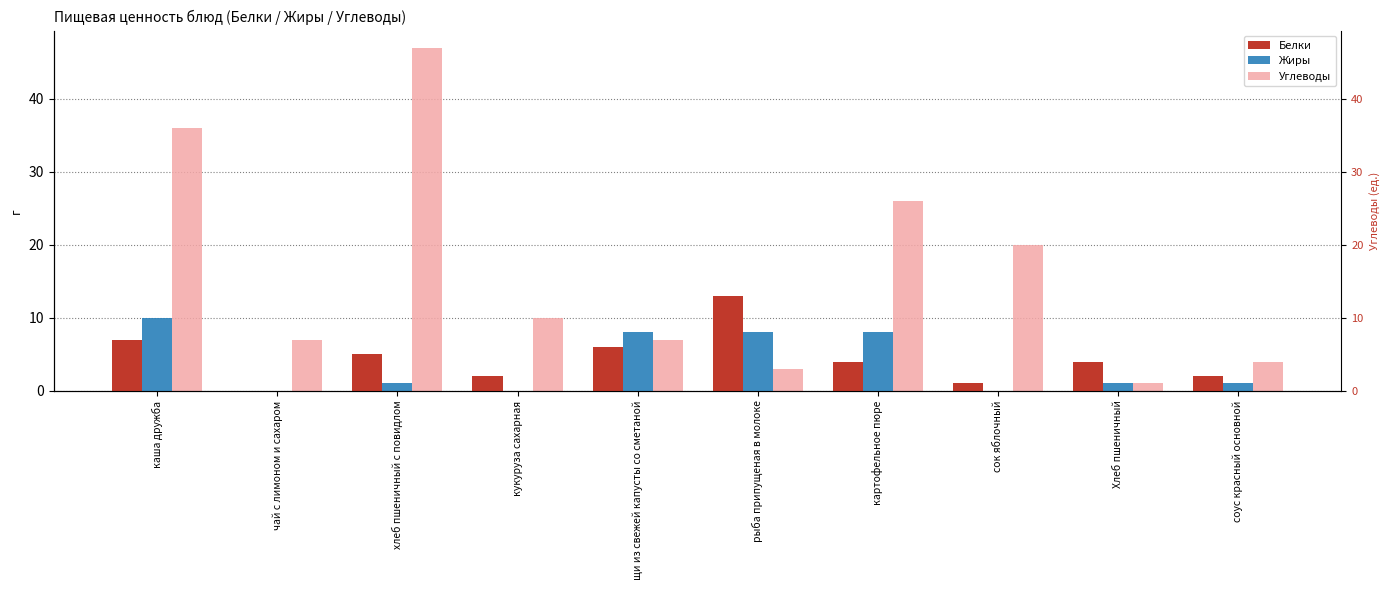

Reading left to right, transcribe all the data shown in this chart.

Белки: каша дружба=7	чай с лимоном и сахаром=0	хлеб пшеничный с повидлом=5	кукуруза сахарная=2	щи из свежей капусты со сметаной=6	рыба припущеная в молоке=13	картофельное пюре=4	сок яблочный=1	Хлеб пшеничный=4	соус красный основной=2
Жиры: каша дружба=10	чай с лимоном и сахаром=0	хлеб пшеничный с повидлом=1	кукуруза сахарная=0	щи из свежей капусты со сметаной=8	рыба припущеная в молоке=8	картофельное пюре=8	сок яблочный=0	Хлеб пшеничный=1	соус красный основной=1
Углеводы: каша дружба=36	чай с лимоном и сахаром=7	хлеб пшеничный с повидлом=47	кукуруза сахарная=10	щи из свежей капусты со сметаной=7	рыба припущеная в молоке=3	картофельное пюре=26	сок яблочный=20	Хлеб пшеничный=1	соус красный основной=4